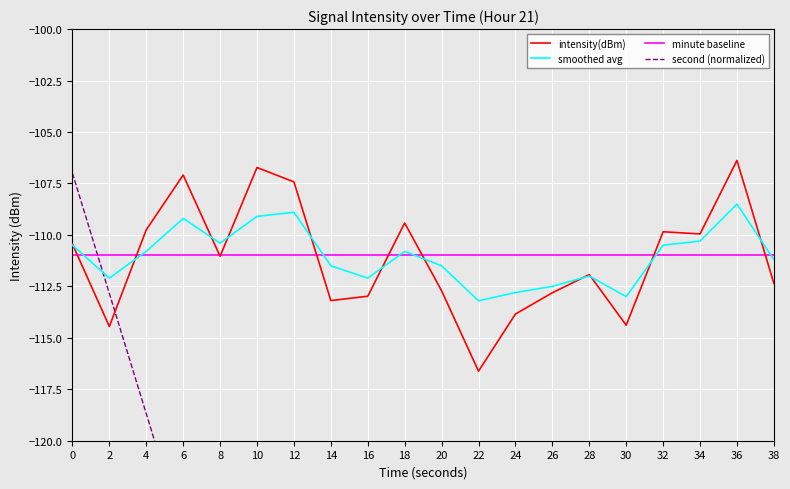

True or false: second (normalized) has more than 2 points higher than both neighbors.

False